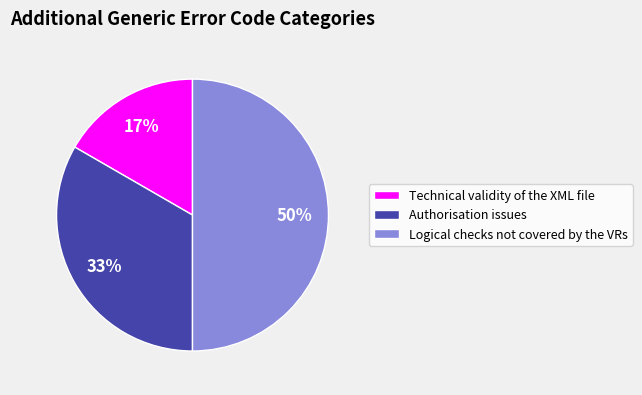

True or false: Authorisation issues accounts for 33% of the total.

True